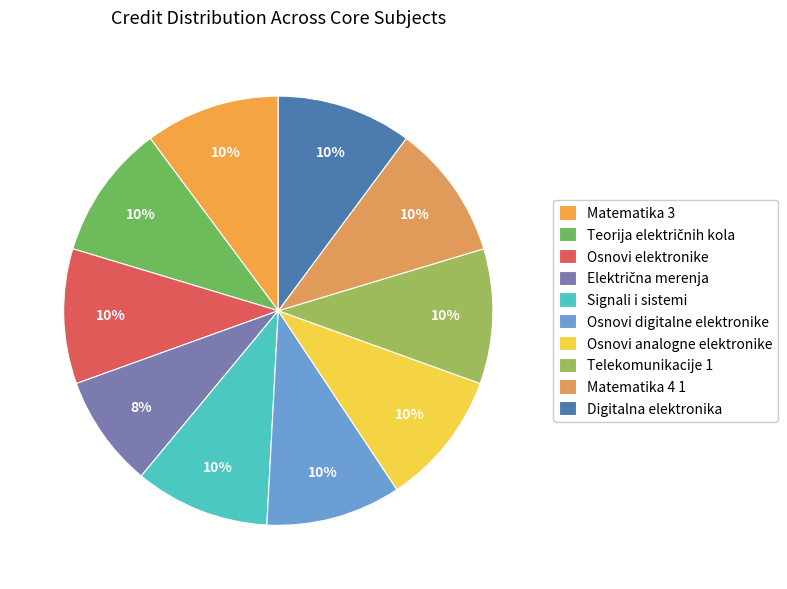

How many segments does this pie chart have?

10